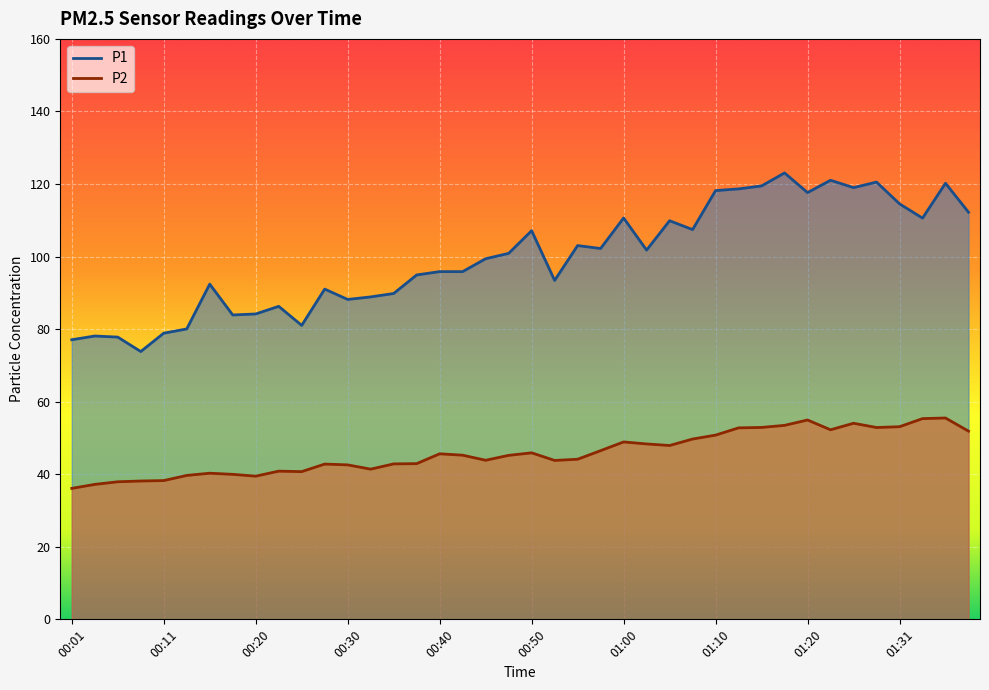

What is the value of the P2 point at the 15th from the left?

42.9